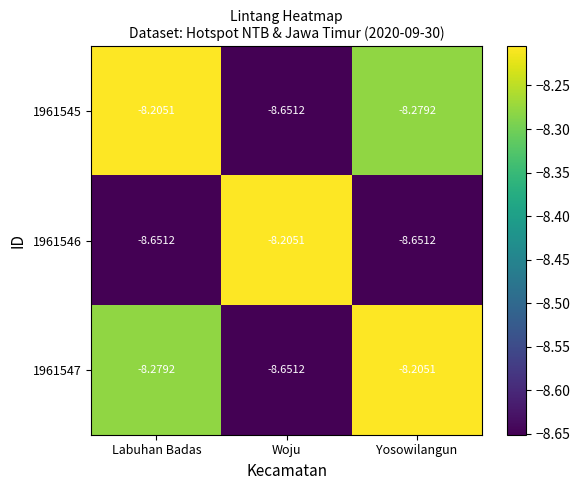

Which category has the lowest value in the 1961547 series?

Woju